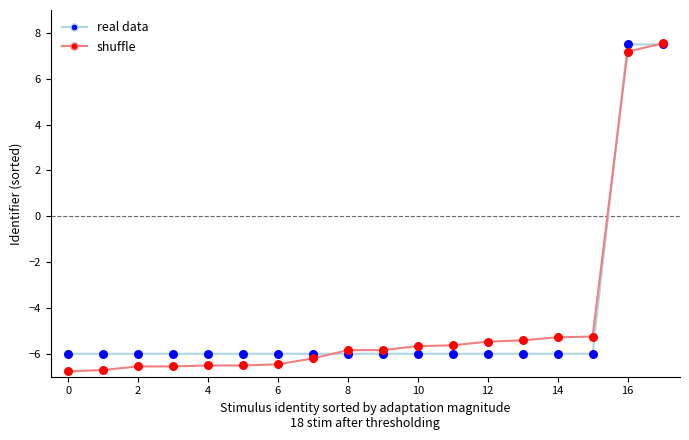

At how many categories does at least one series exceed 2?

2